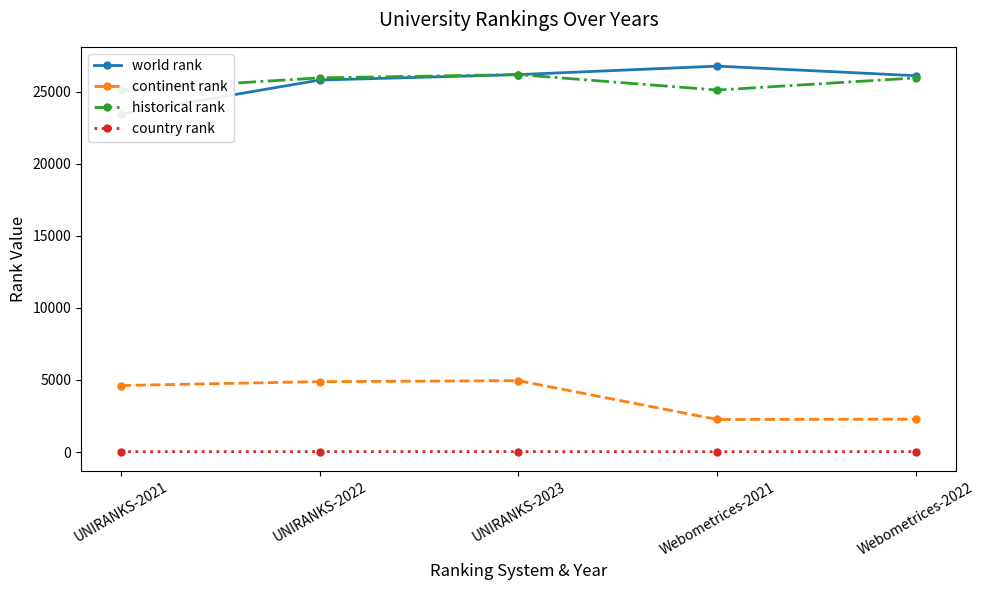

What are all the series names shown in the legend?

world rank, continent rank, historical rank, country rank